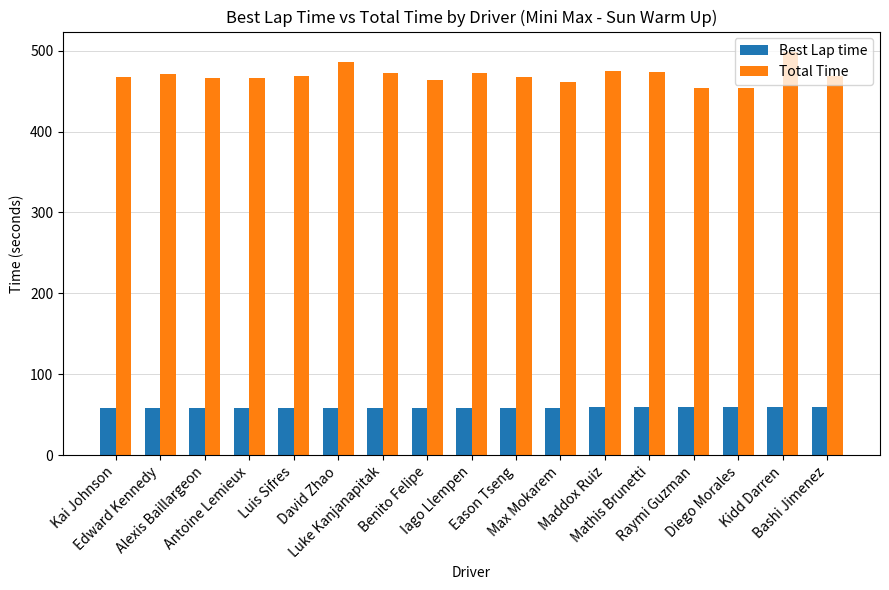

What is the label of the 12th bar from the right?

David Zhao